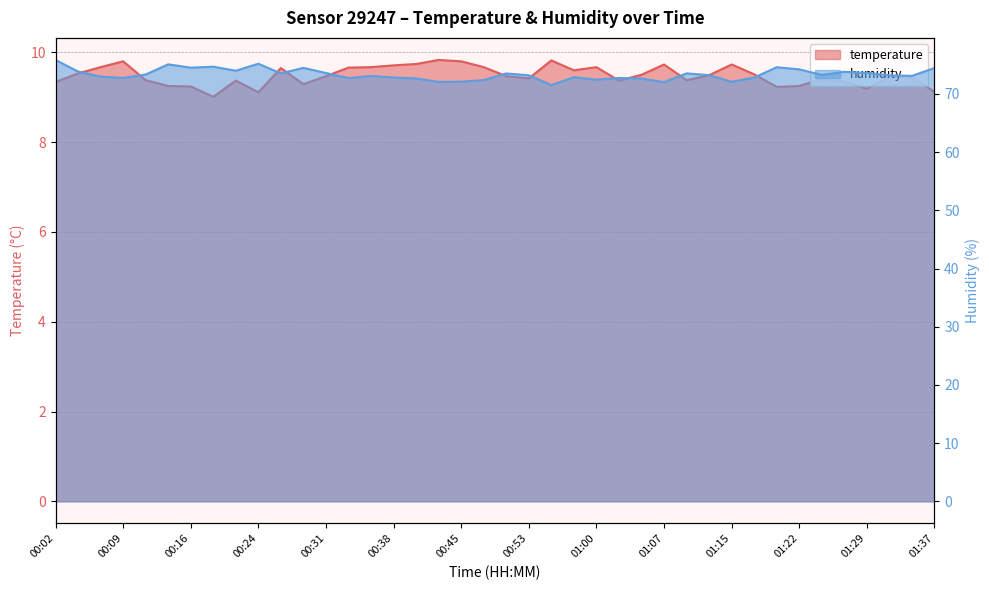

How many interior local peaks does the humidity series have?

11